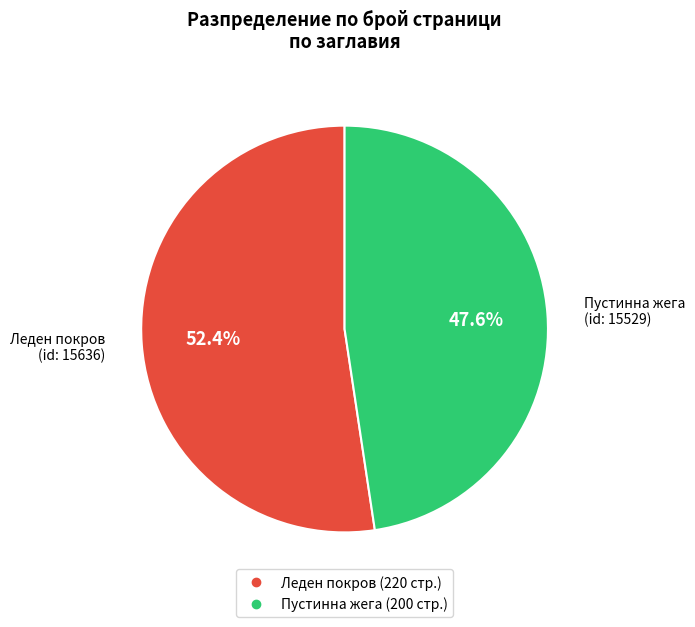

How many slices are in this pie chart?

2